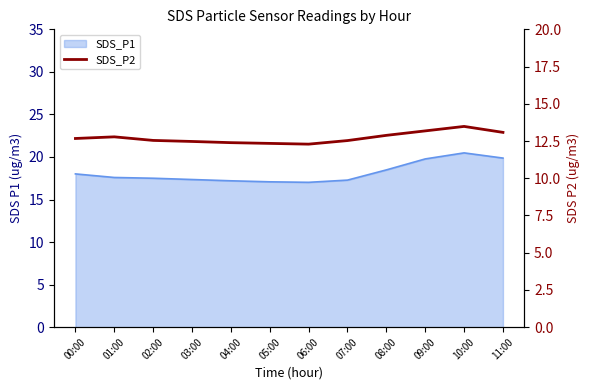

Is it true that the value at 01:00 is 12.8?

True